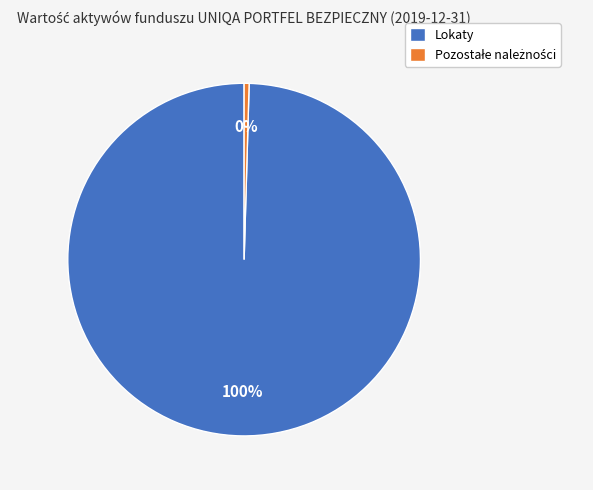

How many slices are in this pie chart?

2